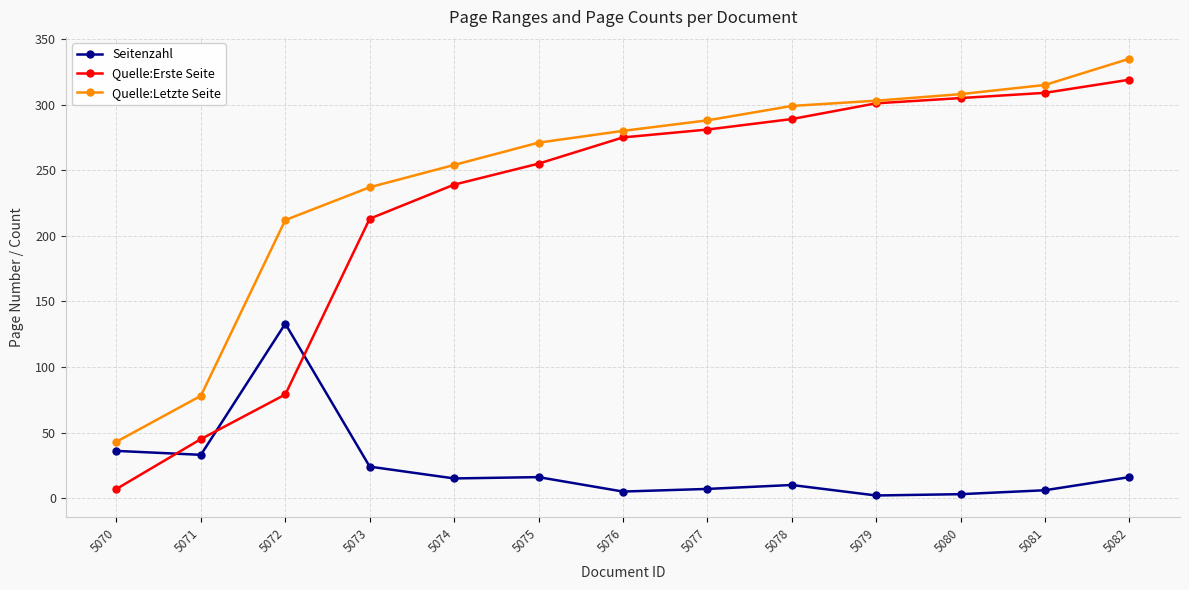

Where is the first local maximum for Seitenzahl?

5072